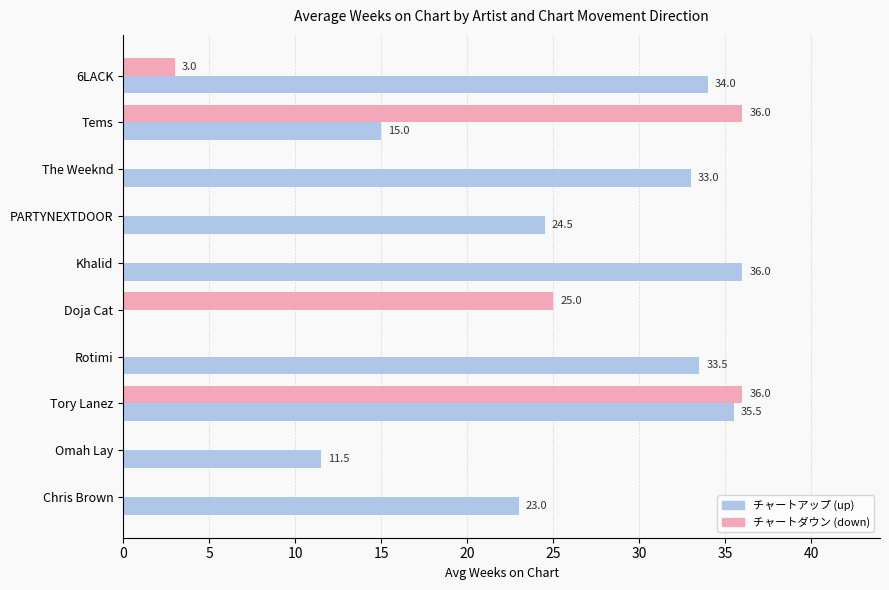

What is the sum of all チャートダウン (down) values?

100.0